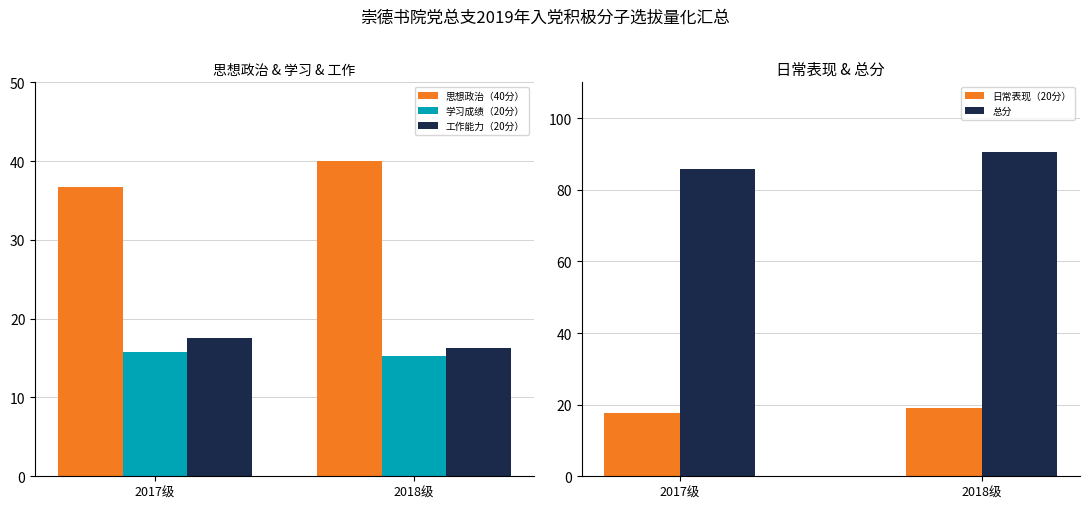

Reading left to right, extract all data points from this chart.

思想政治（40分）: 2017级=36.7	2018级=40.0
学习成绩（20分）: 2017级=15.7	2018级=15.3
工作能力（20分）: 2017级=17.6	2018级=16.2
日常表现（20分）: 2017级=17.6	2018级=19.2
总分: 2017级=85.9	2018级=90.7